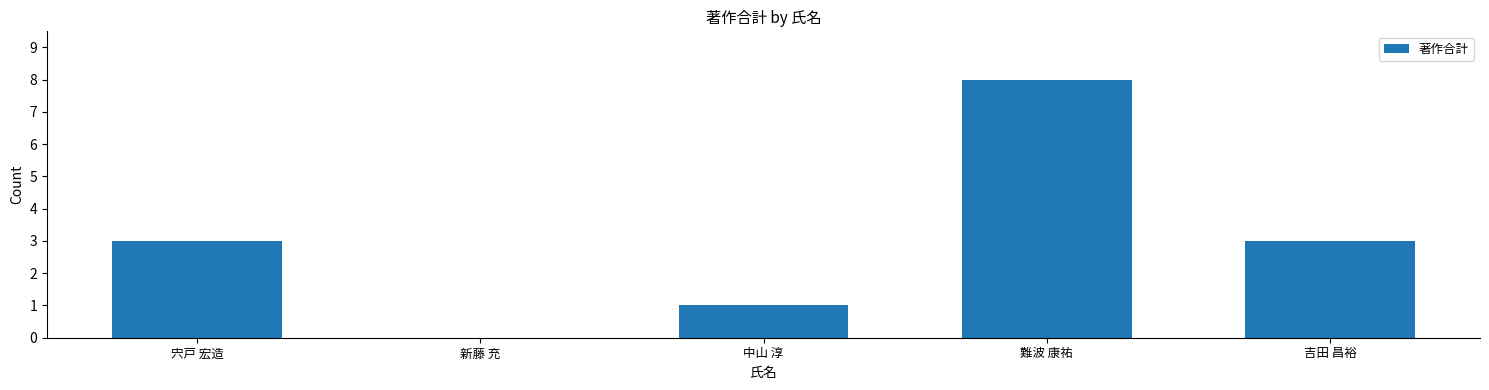

The chart shows a value of 3 at 吉田 昌裕. True or false?

True